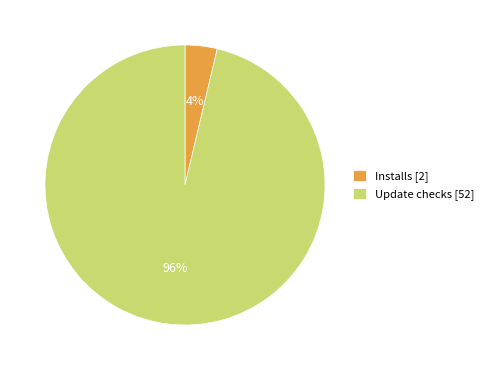

Rank the categories by value from lowest to highest.

Installs [2], Update checks [52]